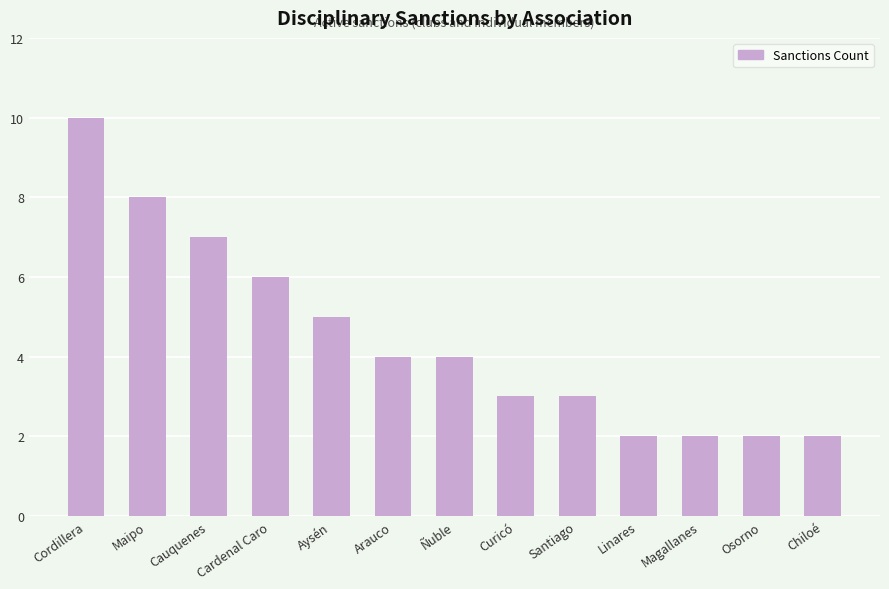

How many distinct data groups are displayed?

1